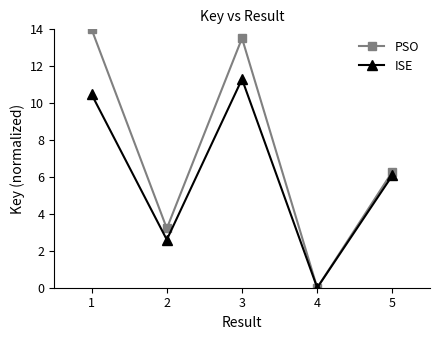

Rank the series by their average value, from lowest to highest.

ISE, PSO